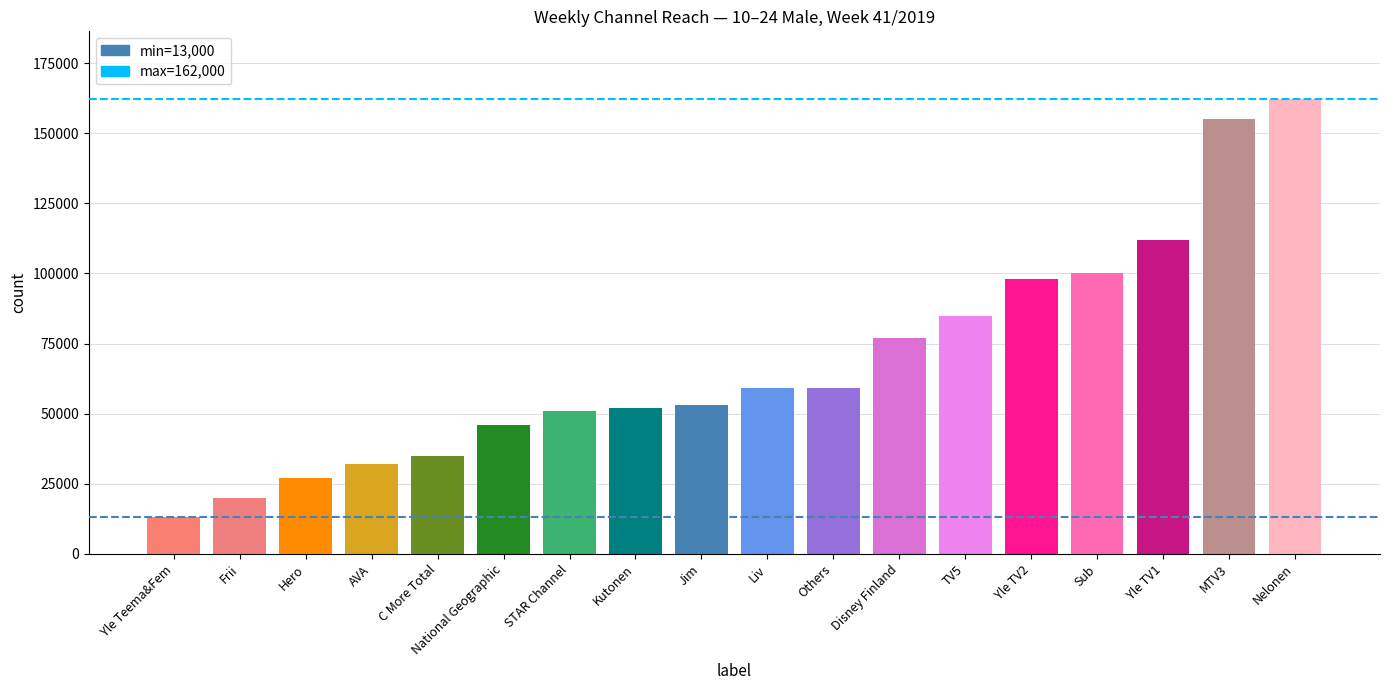

What is the change in value from Kutonen to TV5?

+33000